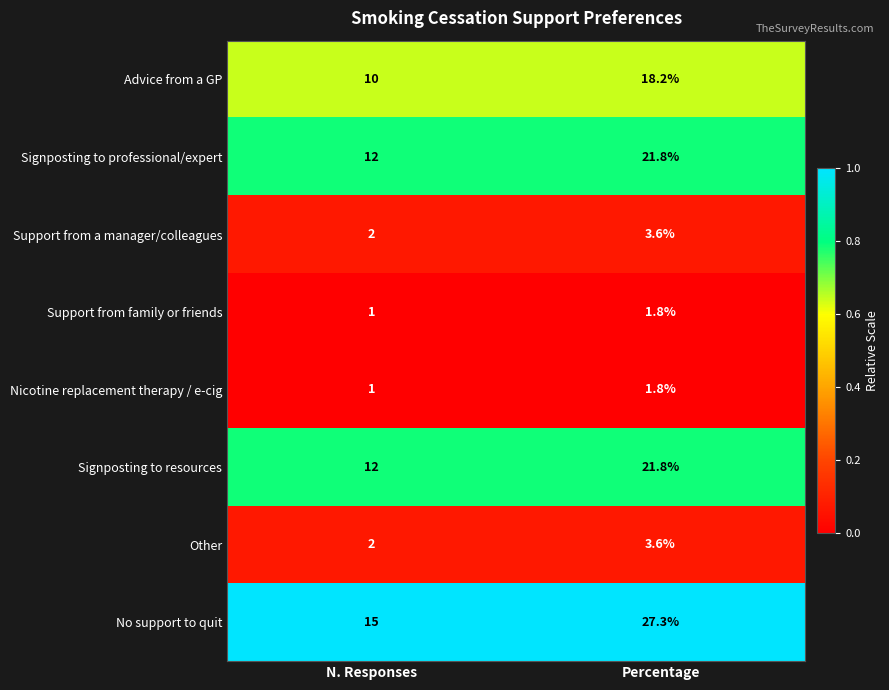

Which category has the lowest value across all series?

N. Responses